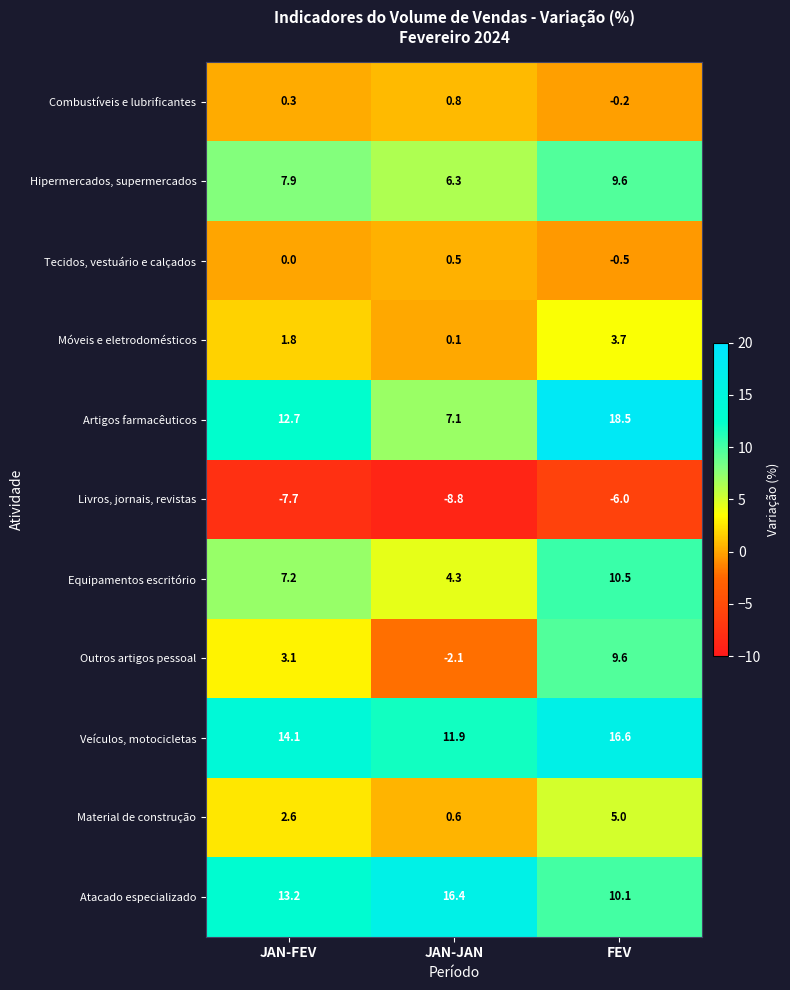

How many values in the Combustíveis e lubrificantes series are below 0?

1